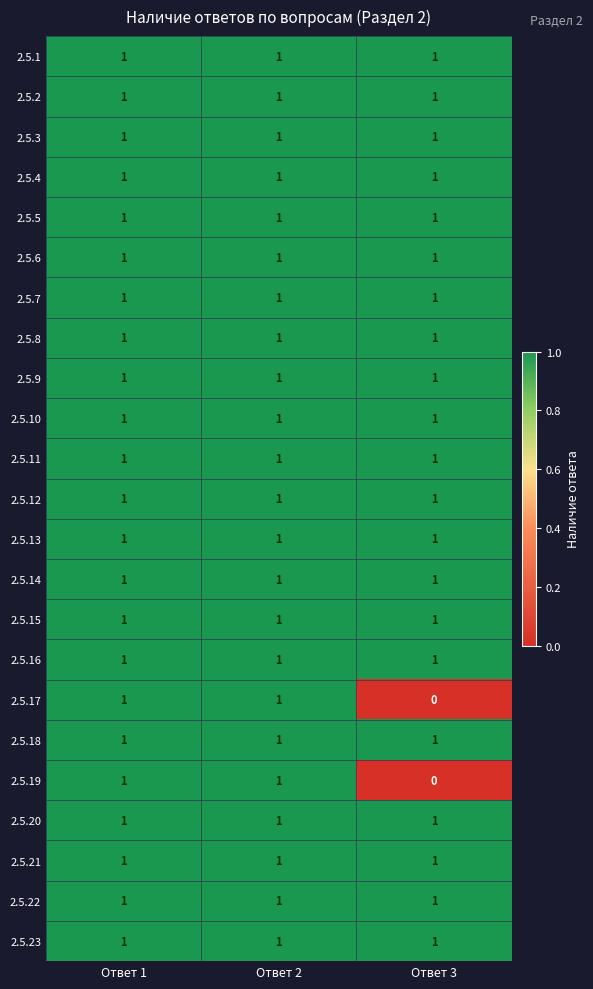

True or false: 2.5.9 has a value of 1 at Ответ 3.

True